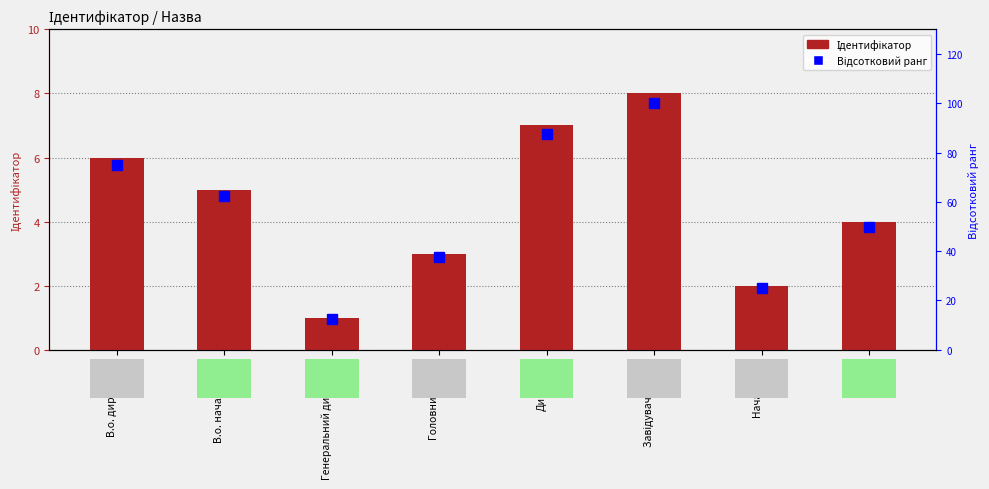

Is it true that Ідентифікатор equals 2.0 at Начальник?

True